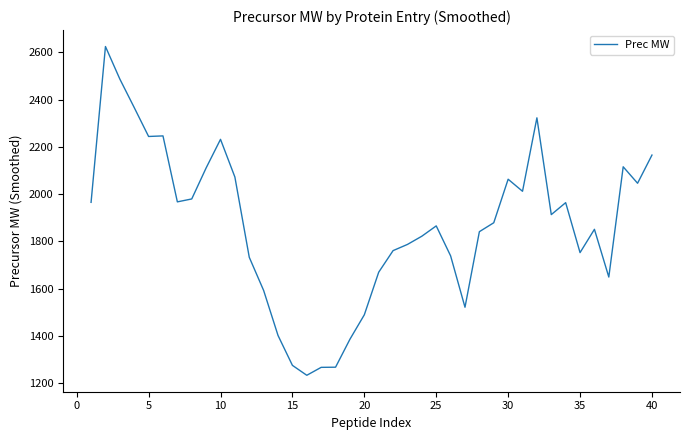

What is the greatest value displayed?

2624.8